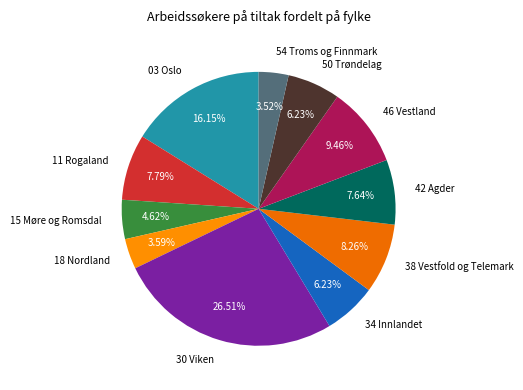

Is the sum of 11 Rogaland and 54 Troms og Finnmark greater than half?

No